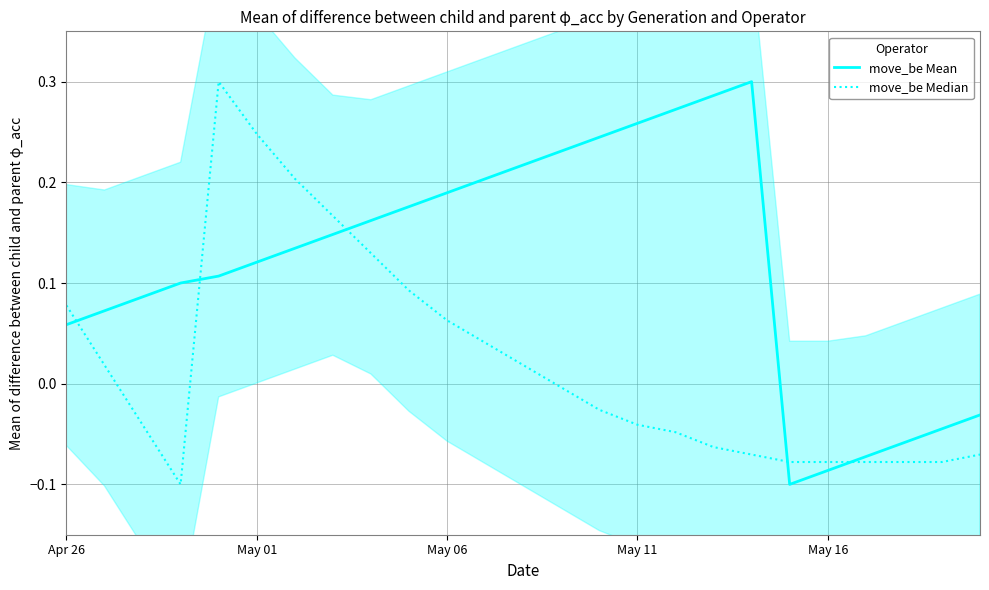

Is the value of move_be Mean at 14 greater than the value of move_be Median at 22?

Yes